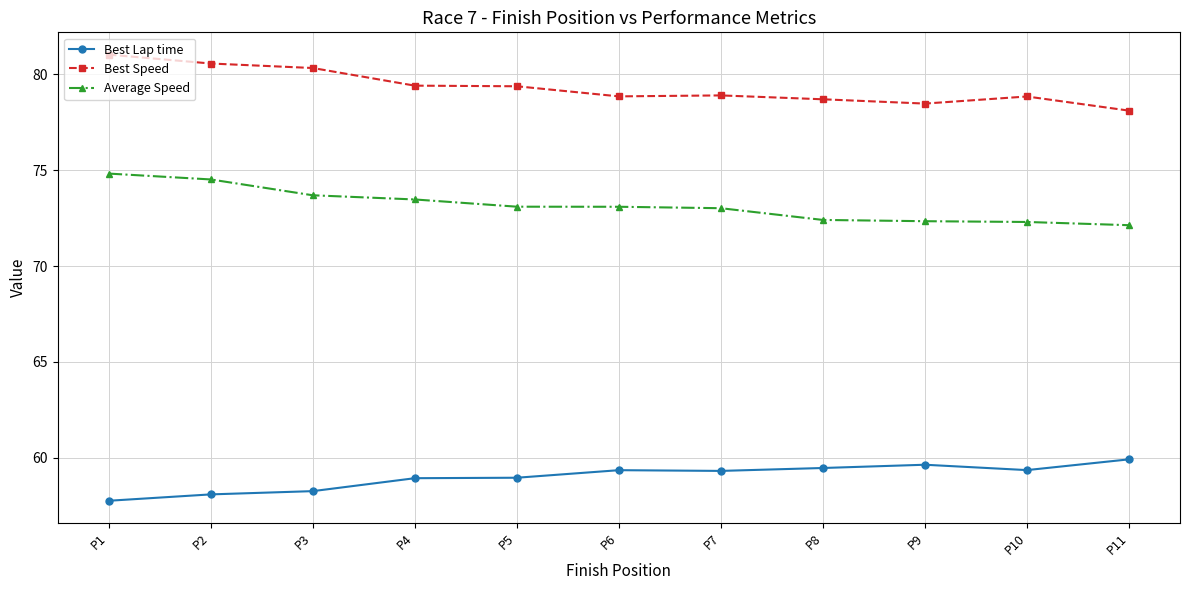

What is the value of the Average Speed point at the 1st from the left?

74.8